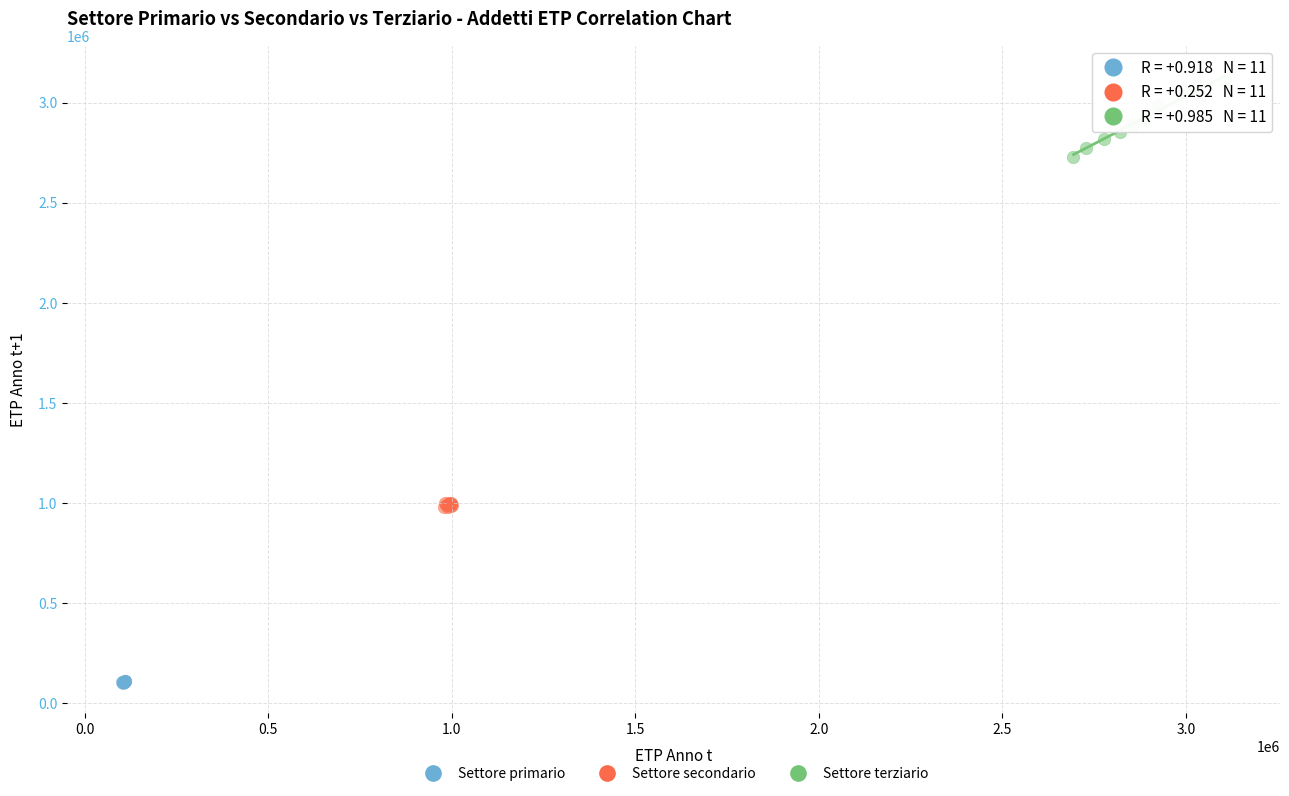

Which series contains the highest Y value?

Settore terziario